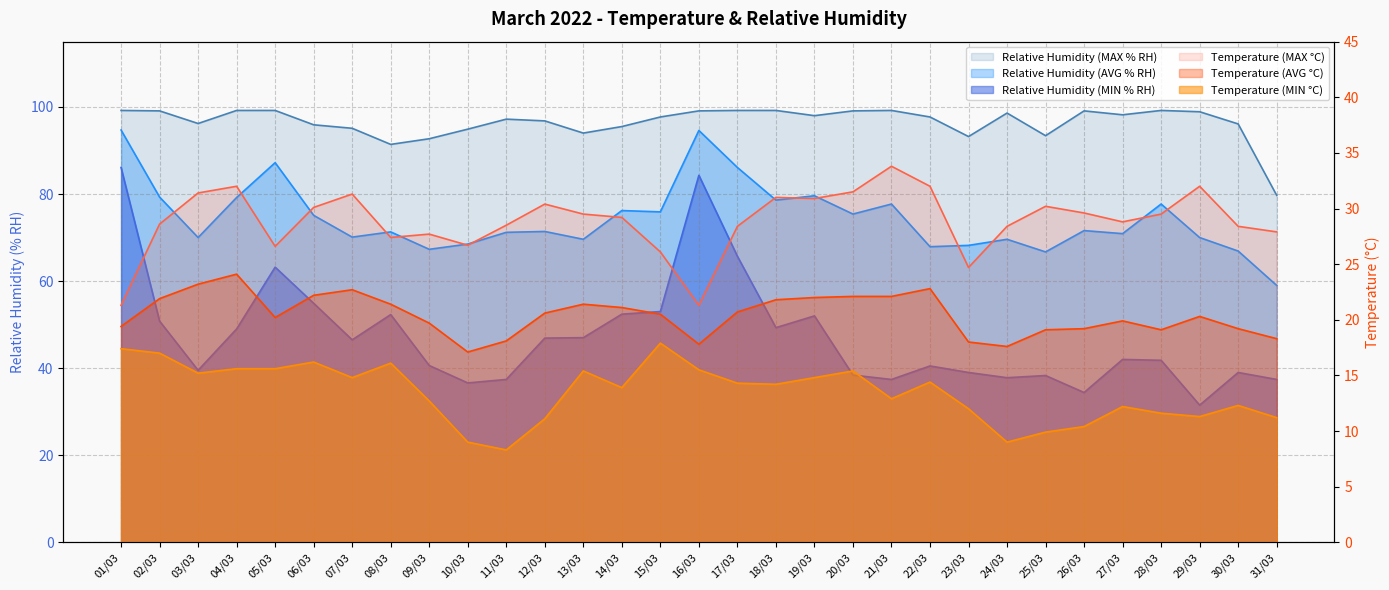

What is the value of the Temperature (MAX °C) point at the 31st from the left?

27.9